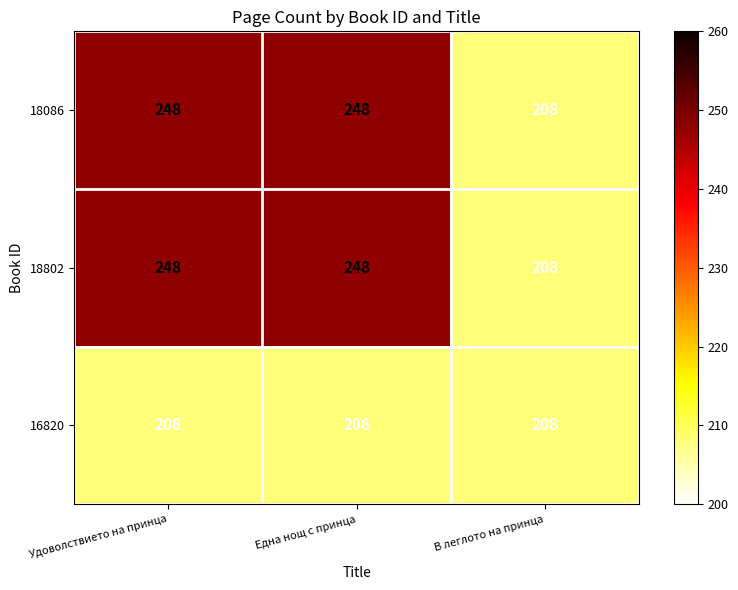

Is the value of 16820 at В леглото на принца greater than the value of 18802 at Една нощ с принца?

No